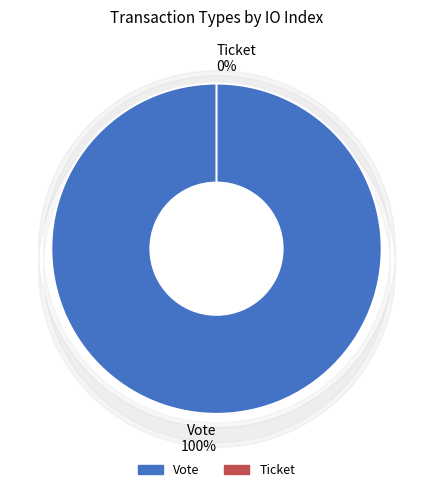

To the nearest percent, what is the combined percentage of Ticket and Vote?

100%